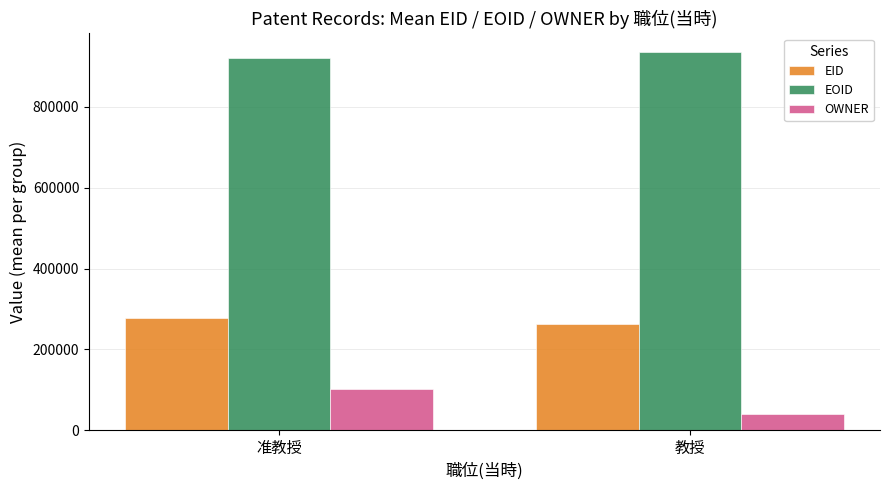

At which category is the sum across all series the highest?

准教授